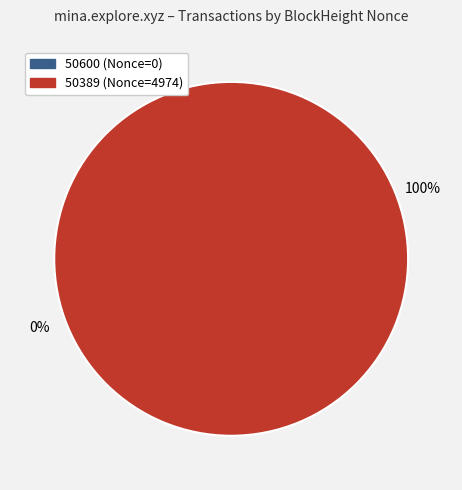

To the nearest percent, what percentage of the pie is 50389?

100%